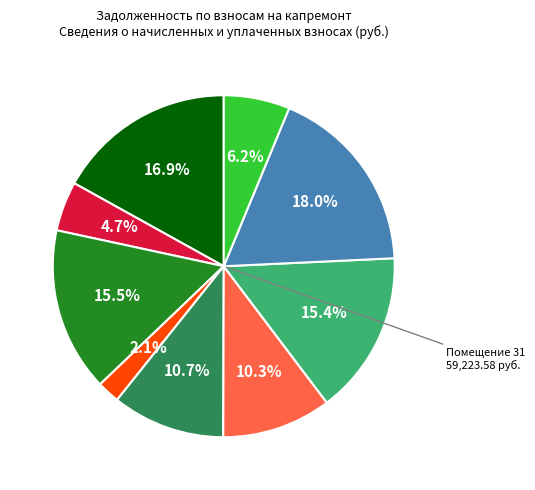

Is there a majority slice in this chart?

No